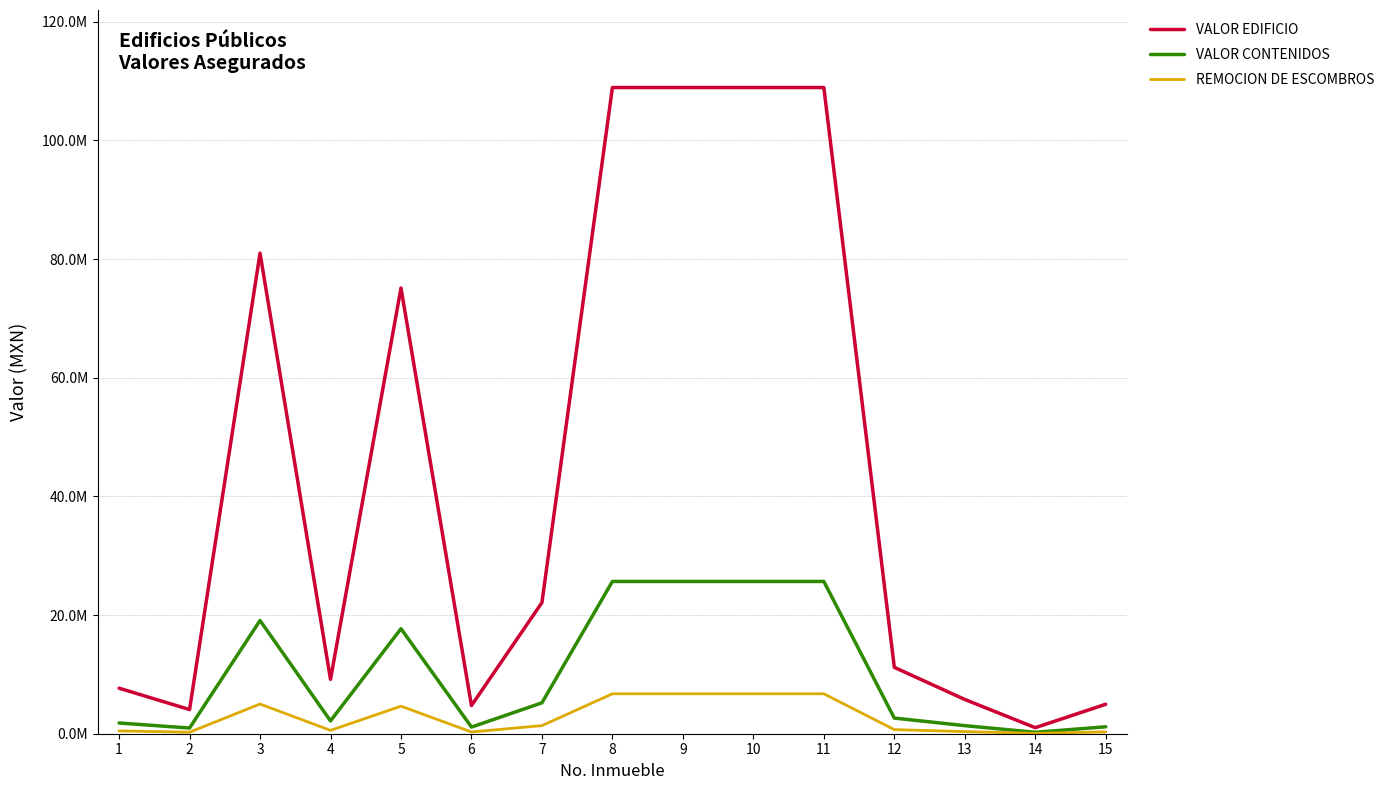

Rank the series by their average value, from lowest to highest.

REMOCION DE ESCOMBROS, VALOR CONTENIDOS, VALOR EDIFICIO